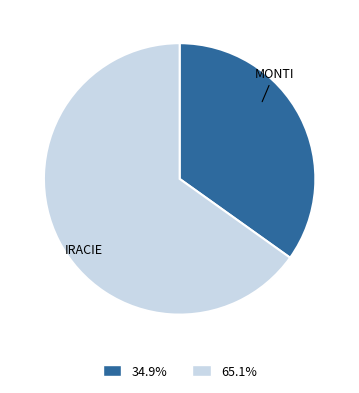

Is there a majority slice in this chart?

Yes